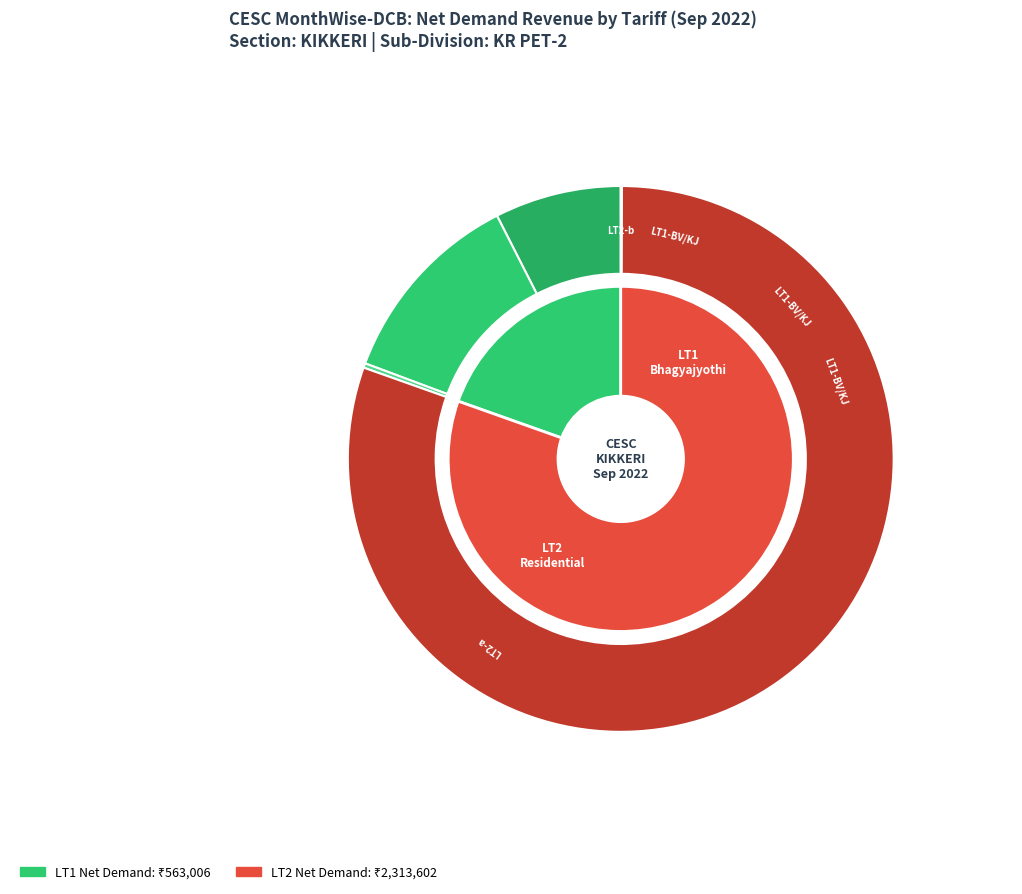

The LT5 slice represents 0% of the pie. True or false?

True